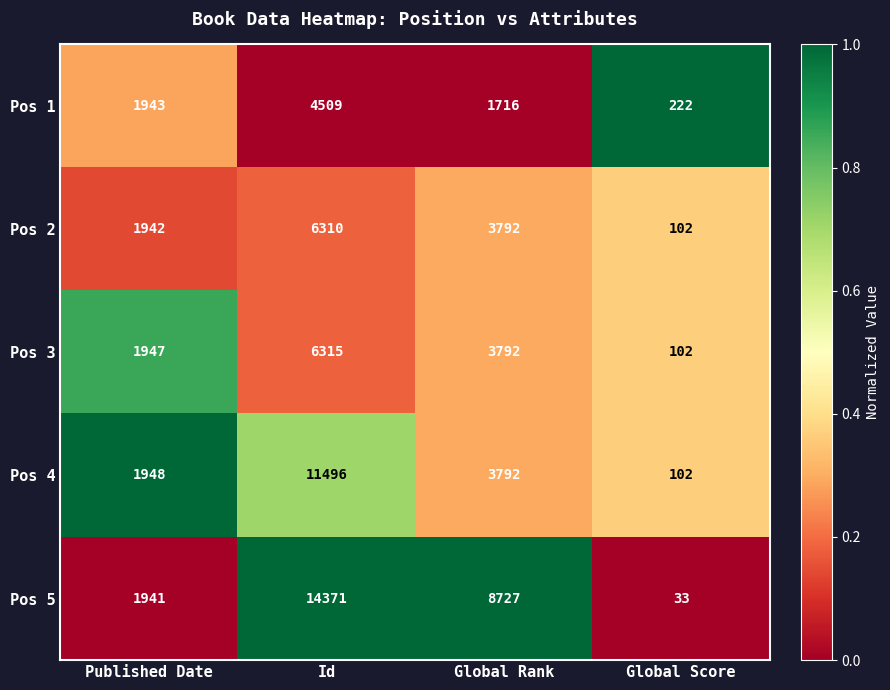

What is the minimum value shown in the chart?

33